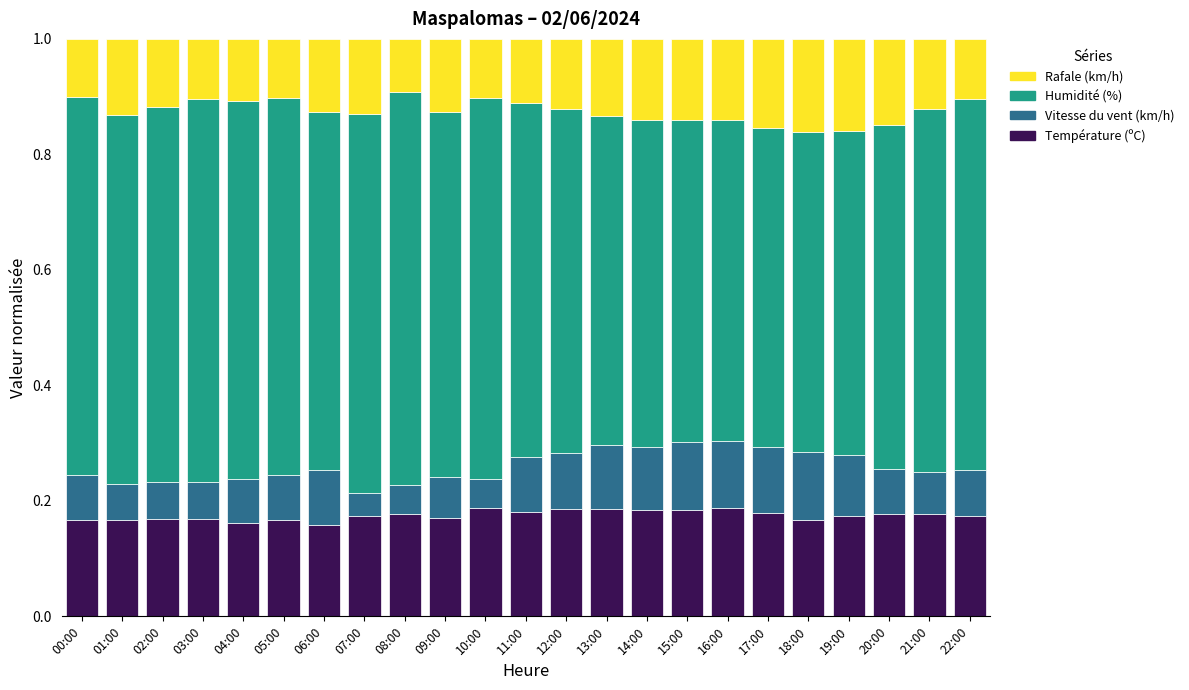

What is the total value across all series at 07:00?

1.0